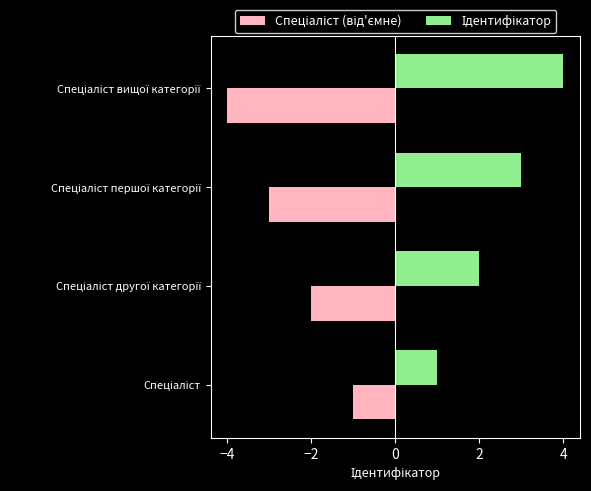

What is the minimum value shown in the chart?

-4